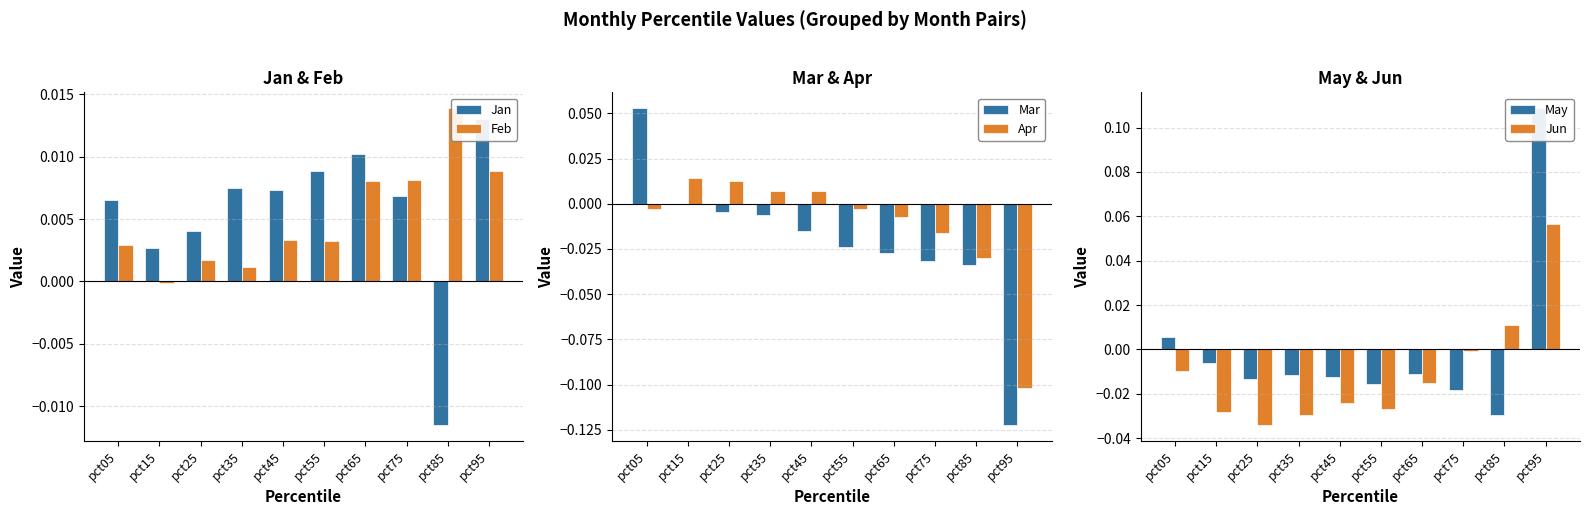

Which series has the largest total across all categories?

Jan